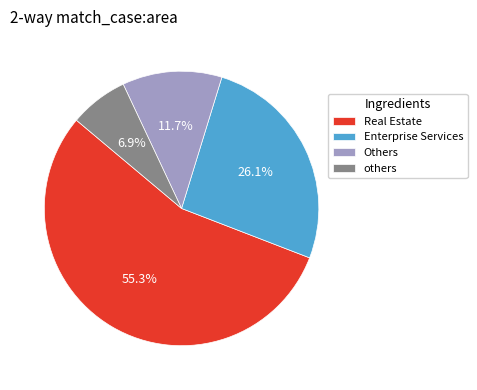

Which category has the smallest portion of the pie?

others